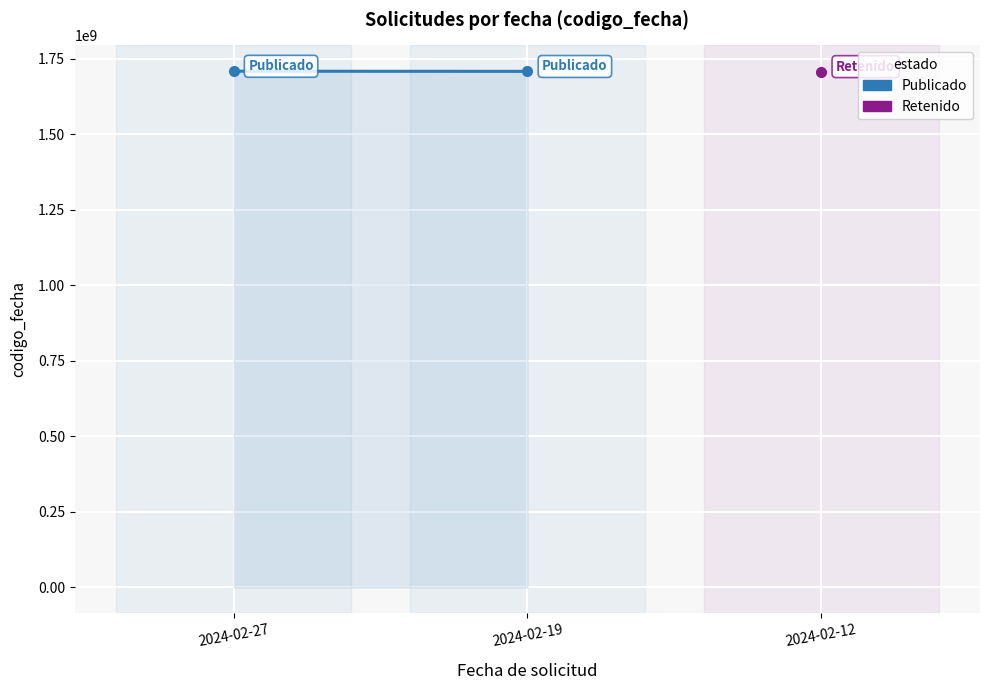

What is the minimum value shown in the chart?

1708509244